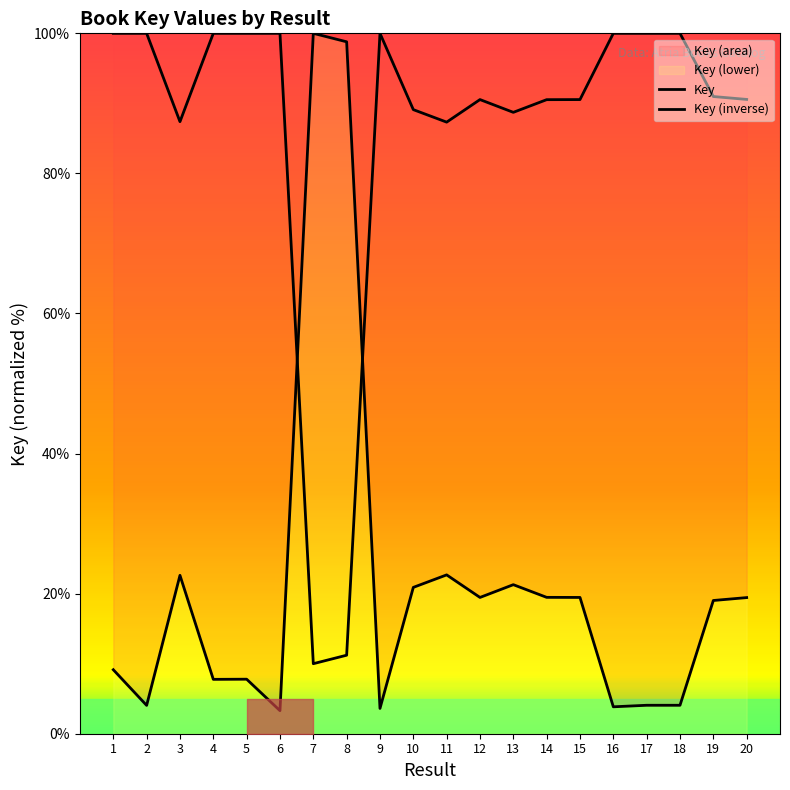

Which label corresponds to the smallest value in the chart?

6